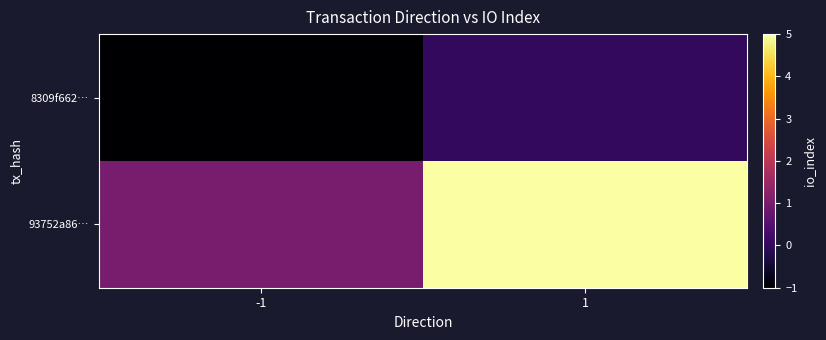

Reading right to left, extract all data points from this chart.

8309f662…: 1=0	-1=-1
93752a86…: 1=5	-1=1